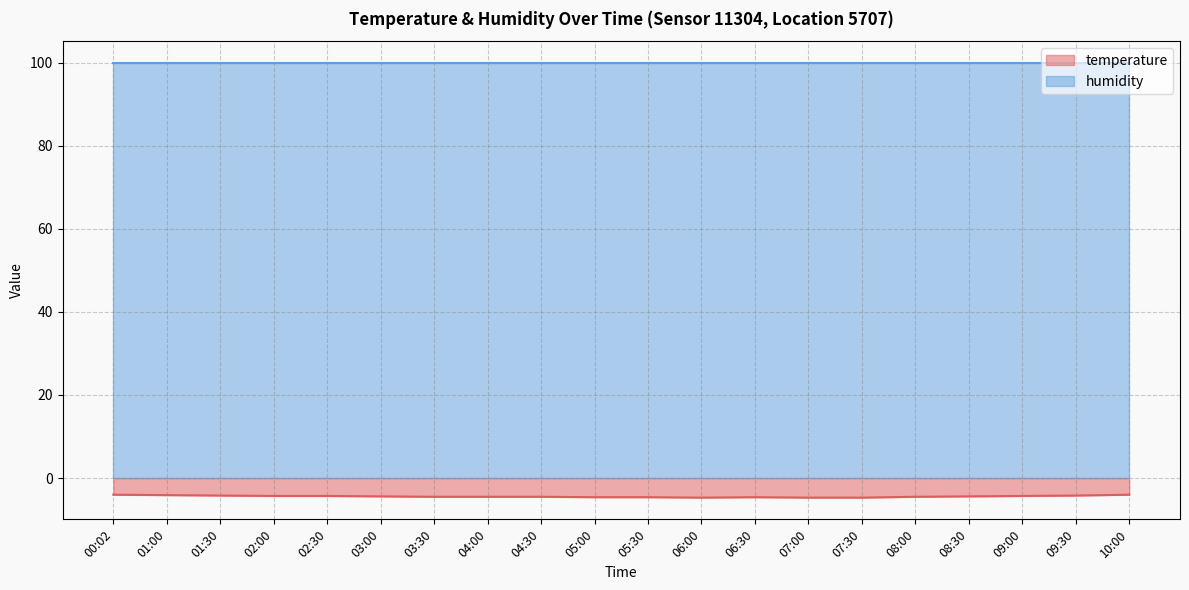

Reading left to right, what are all the values shown in this chart?

00:02=-4.0	01:00=-4.1	01:30=-4.2	02:00=-4.3	02:30=-4.3	03:00=-4.4	03:30=-4.5	04:00=-4.5	04:30=-4.5	05:00=-4.6	05:30=-4.6	06:00=-4.7	06:30=-4.6	07:00=-4.7	07:30=-4.7	08:00=-4.5	08:30=-4.4	09:00=-4.3	09:30=-4.2	10:00=-4.0